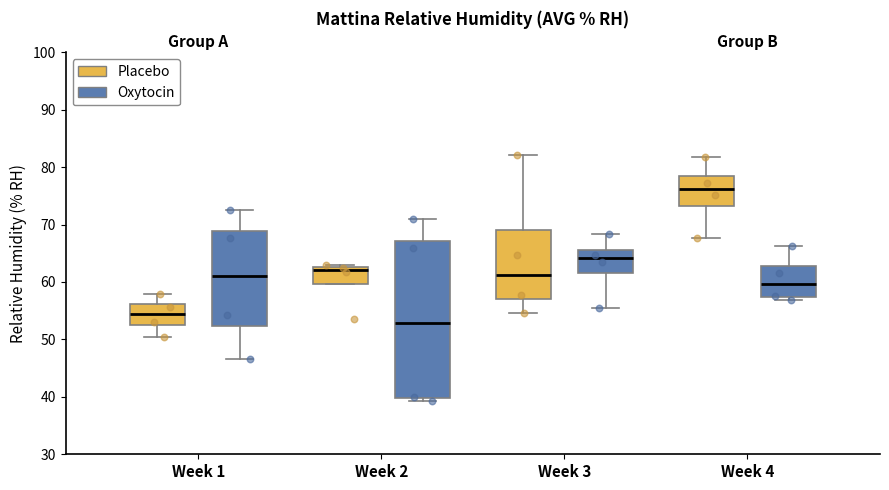

Reading left to right, transcribe this box plot: for each box, give where its median line is, the range the box spans, and where its two whiskers end, as read against the y-axis. The values are not printed on the chart, so give them approximately, as read against the axis.

Week 1 (Placebo): median 54, box 52 to 56, whiskers 50 to 58
Week 1 (Oxytocin): median 61, box 52 to 69, whiskers 47 to 73
Week 2 (Placebo): median 62, box 60 to 63, whiskers 60 to 63 (just above the box's upper edge)
Week 2 (Oxytocin): median 53, box 40 to 67, whiskers 39 to 71
Week 3 (Placebo): median 61, box 57 to 69, whiskers 55 to 82
Week 3 (Oxytocin): median 64, box 62 to 66, whiskers 56 to 68
Week 4 (Placebo): median 76, box 73 to 78, whiskers 68 to 82
Week 4 (Oxytocin): median 60, box 57 to 63, whiskers 57 (just below the box's lower edge) to 66